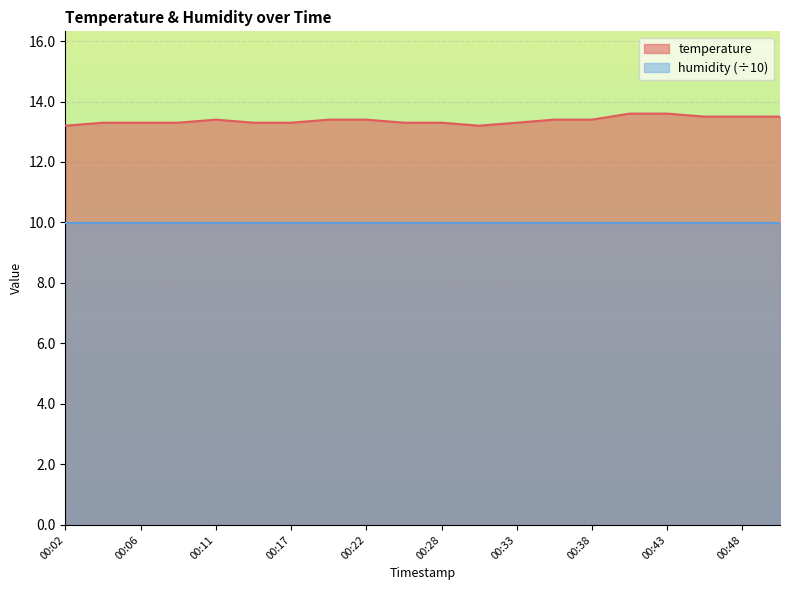

Rank the categories by value from highest to lowest.

00:41, 00:43, 00:46, 00:48, 00:51, 00:11, 00:19, 00:22, 00:36, 00:38, 00:04, 00:06, 00:09, 00:14, 00:17, 00:25, 00:28, 00:33, 00:02, 00:31